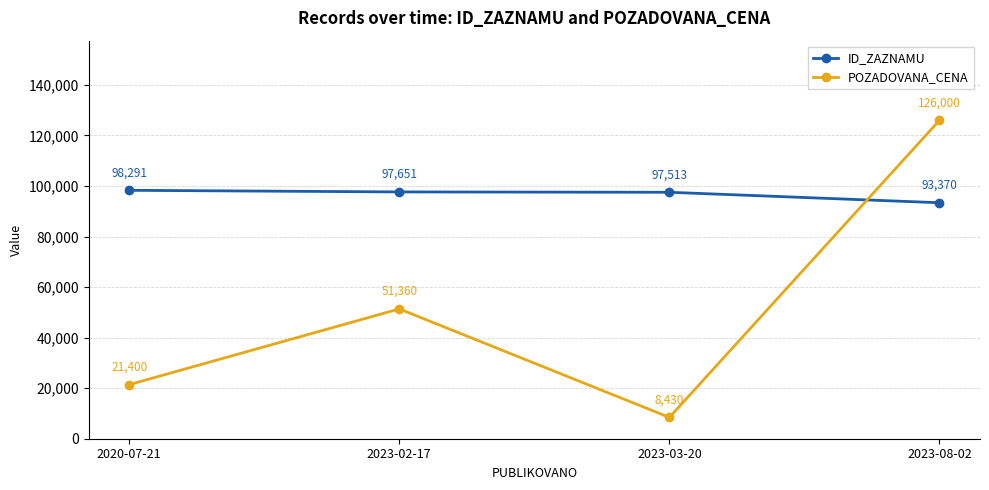

What is the spread (max minus min) of values at 2023-08-02?

32630